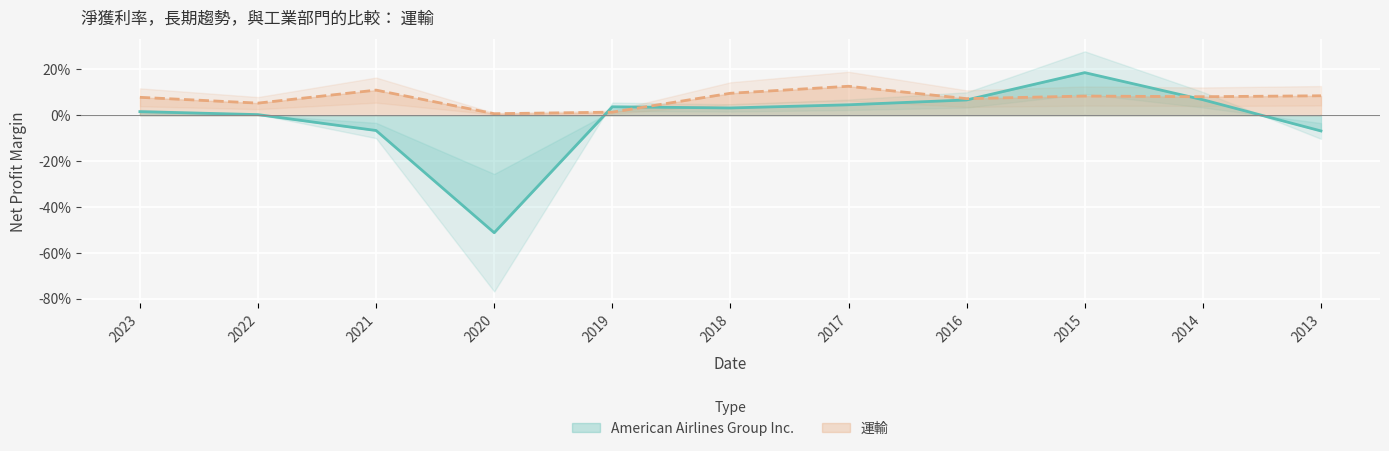

Rank the series by their average value, from lowest to highest.

American Airlines Group Inc., 運輸